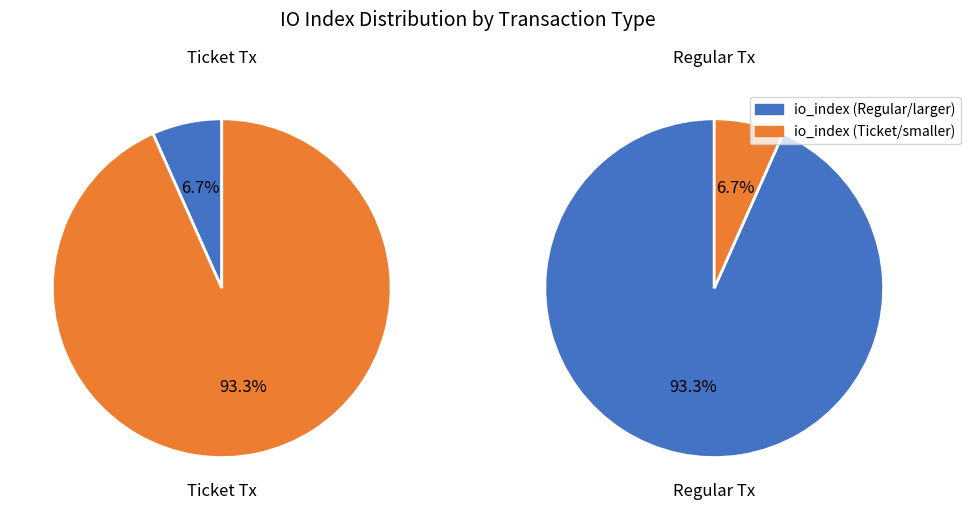

Does tx_index_1 represent more than half of the total?

Yes